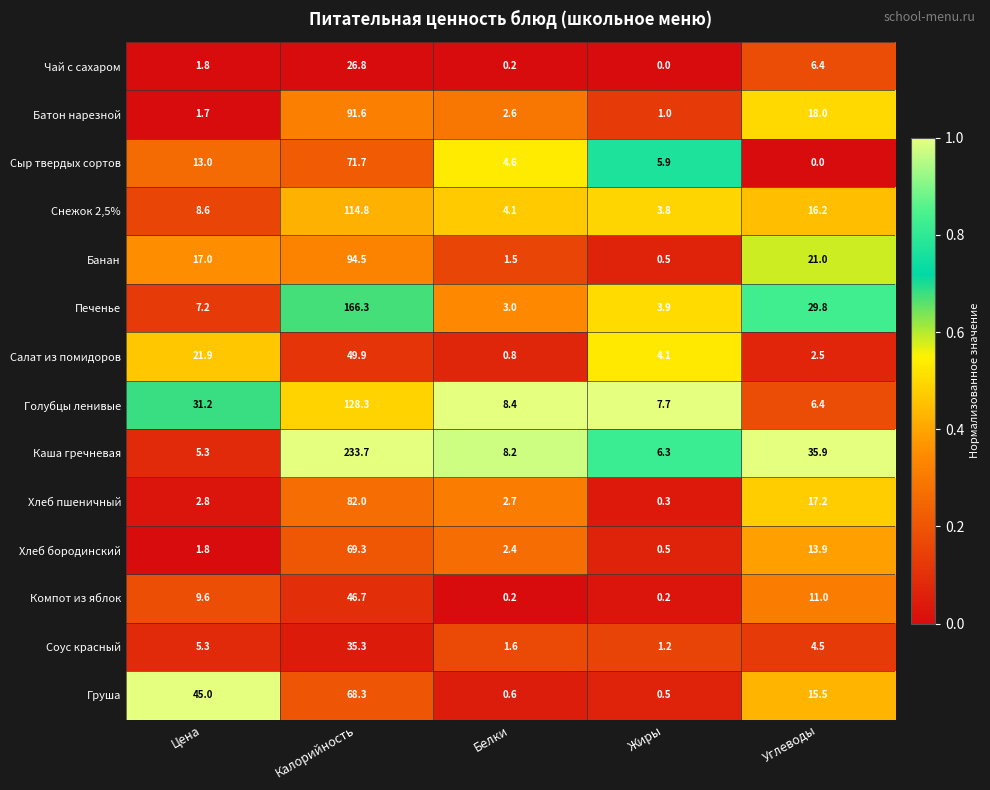

What is the difference between the maximum and minimum values in the Голубцы ленивые series?

121.9